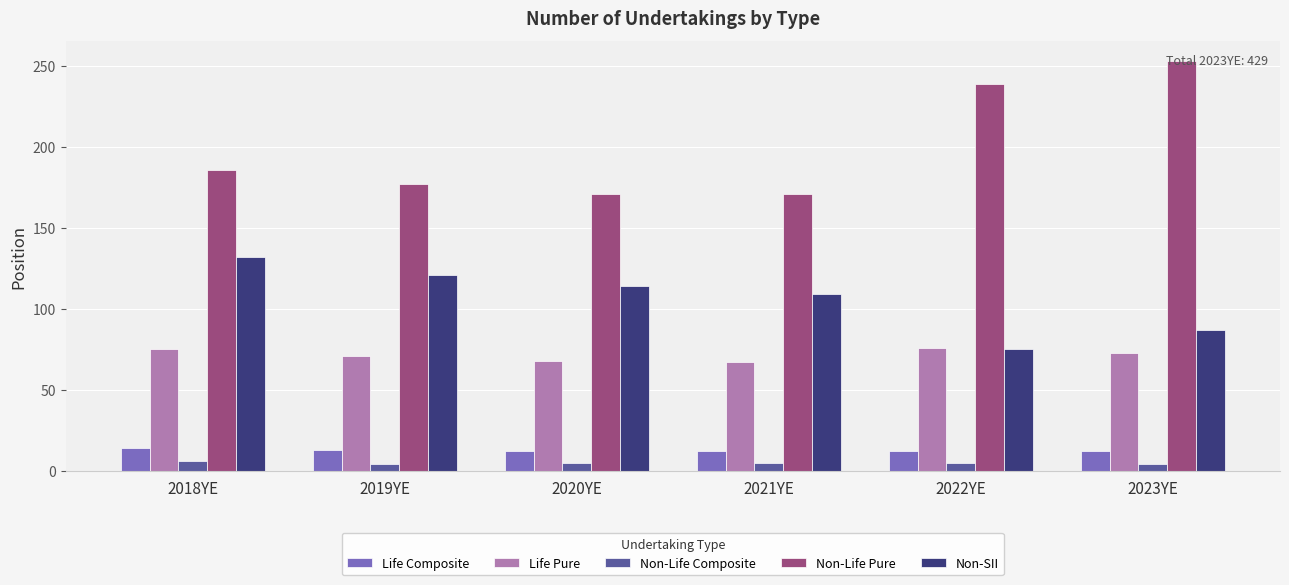

Is the value of Life Composite at 2021YE greater than the value of Non-SII at 2021YE?

No